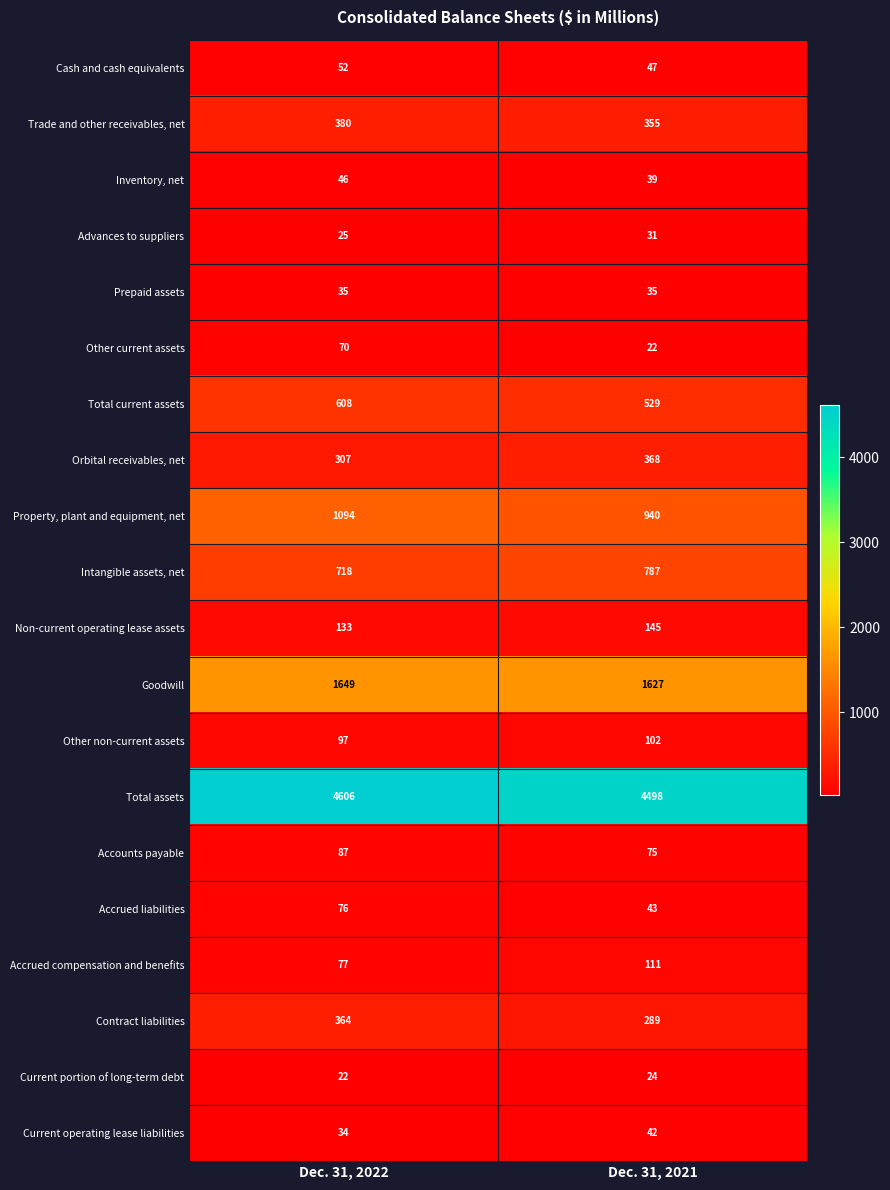

At which label is Current operating lease liabilities closest to 38?

Dec. 31, 2022